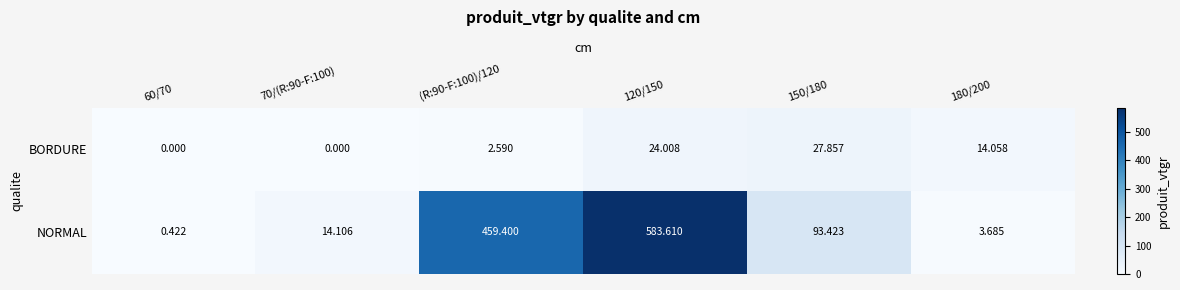

Which series has the widest spread of values?

NORMAL